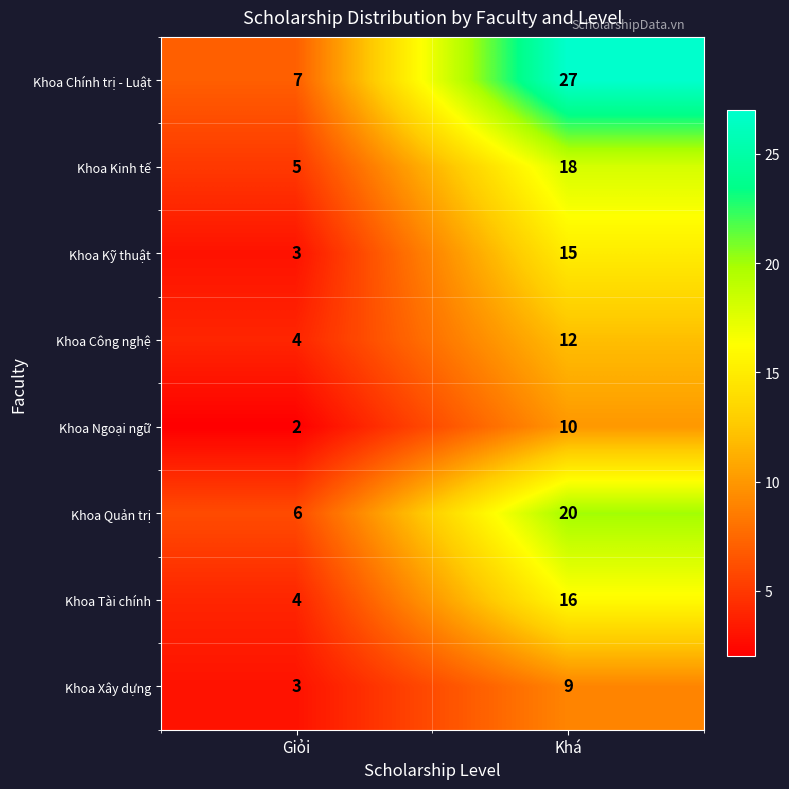

How many series are shown in this chart?

8